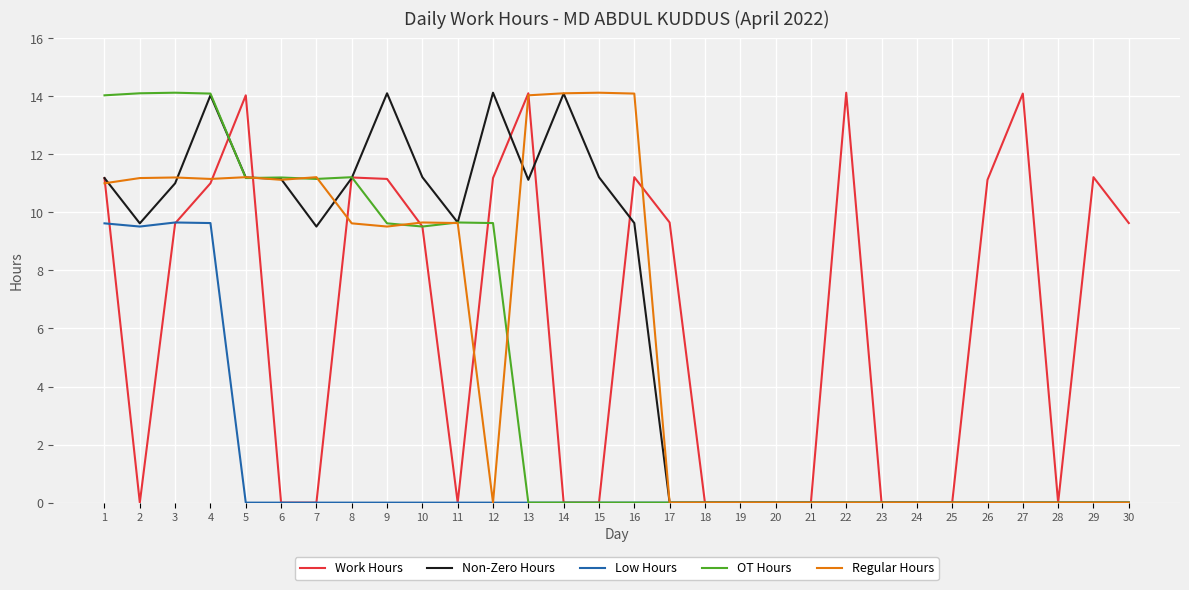

Between 14 and 24, which series saw the biggest shift?

Regular Hours